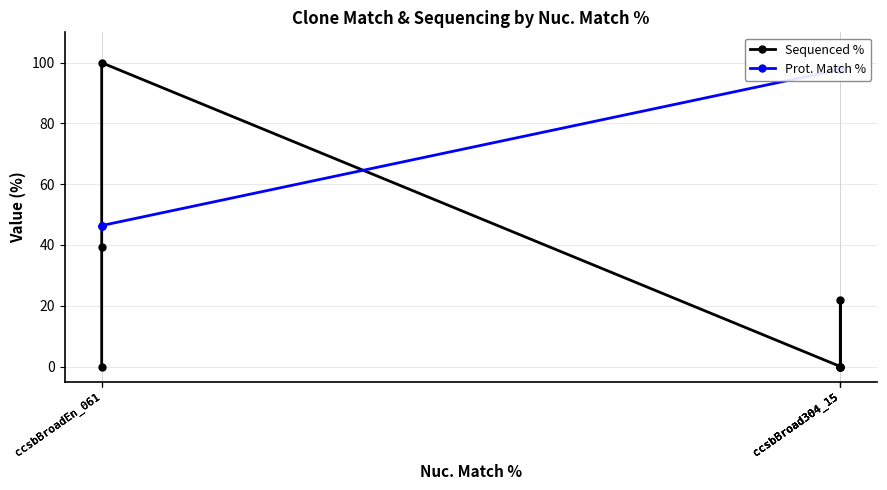

How many lines are shown in the chart?

2